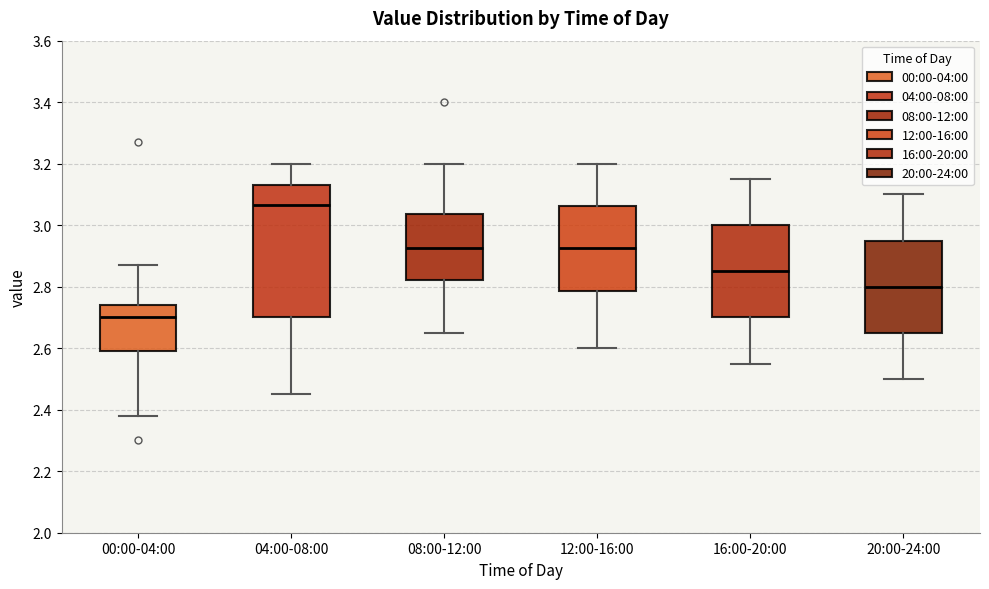

Where is the upper edge of the box for 08:00-12:00 on the y-axis? The values are not printed on the chart, so give them approximately, as read against the axis.

3.04